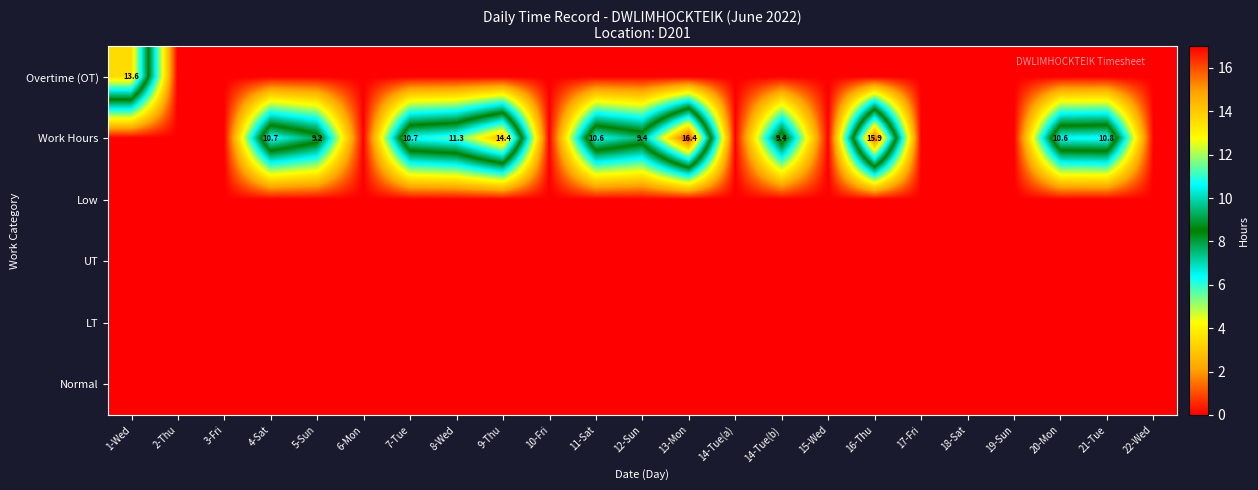

The value of Work Hours at 14-Tue(b) is 9.4. True or false?

True